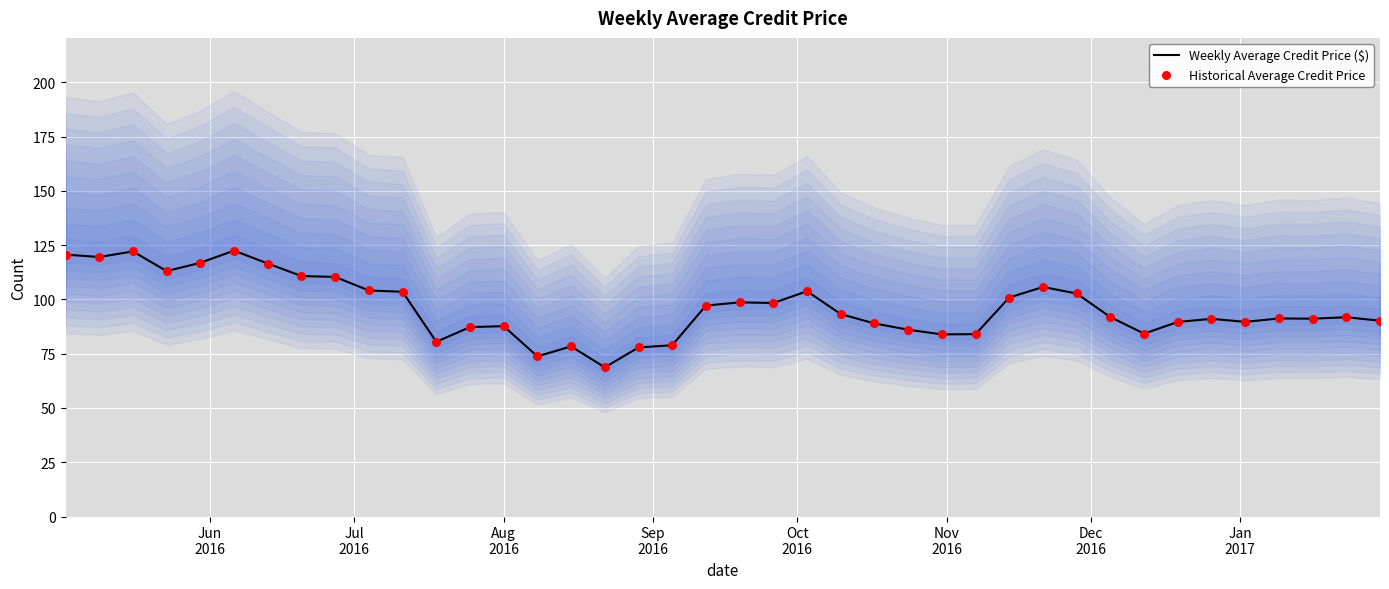

Which series has the largest total across all categories?

Weekly Average Credit Price ($)